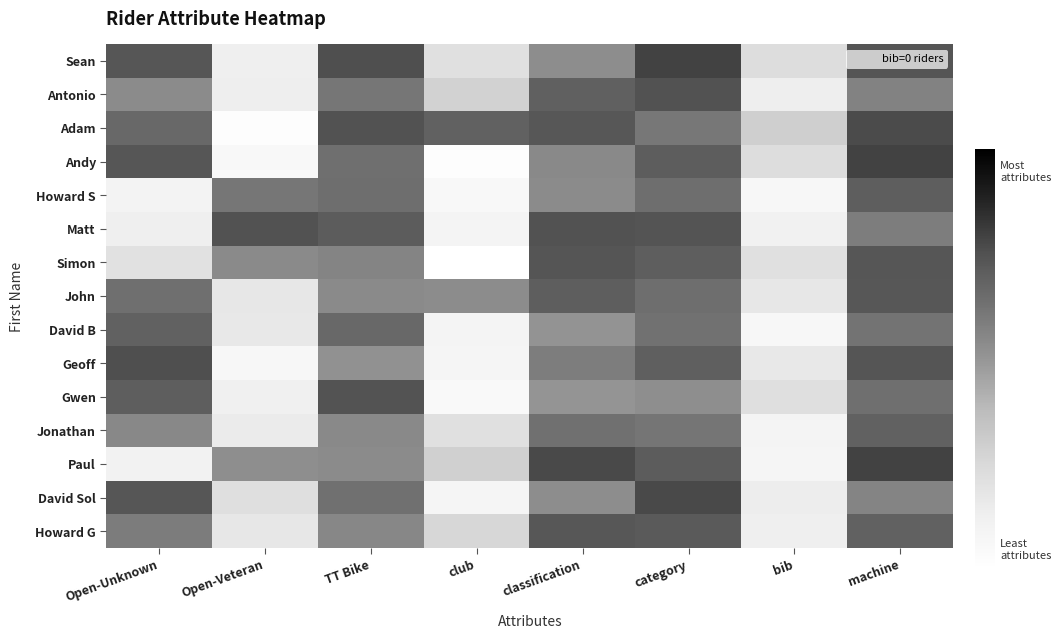

Which category has the highest value across all series?

category